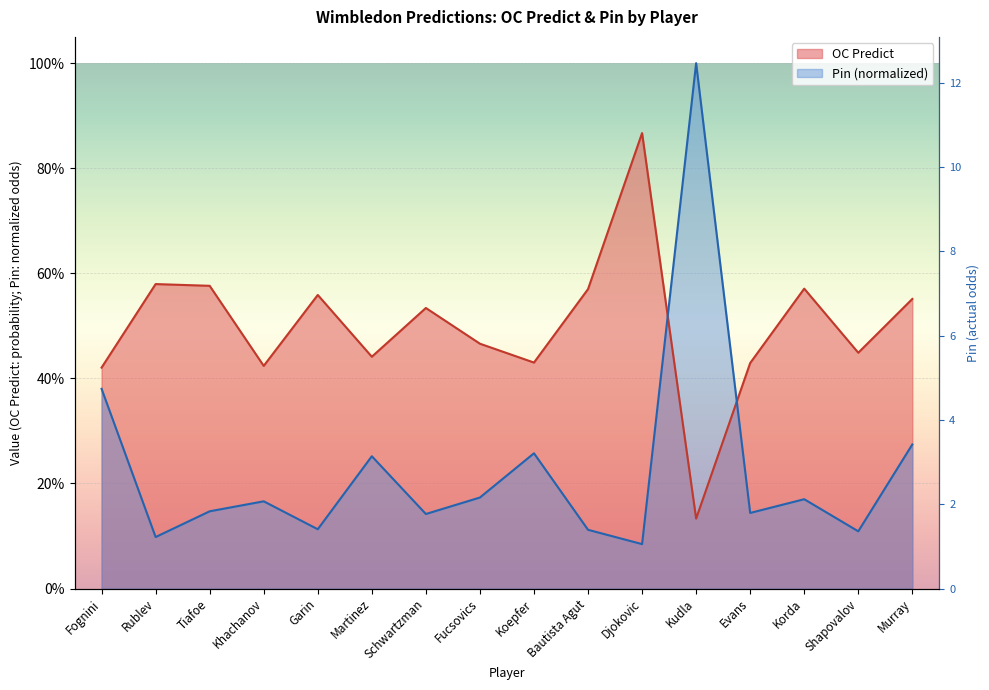

The OC Predict series shows 0.5 at Schwartzman. True or false?

True